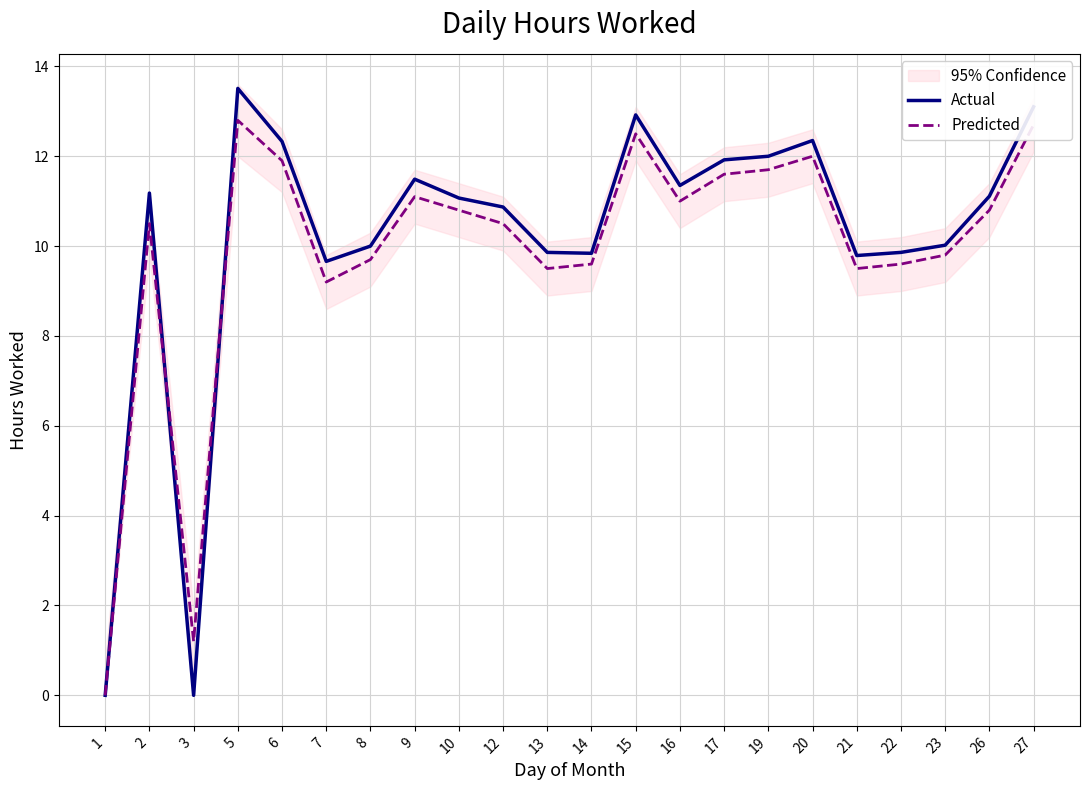

How many lines are shown in the chart?

2